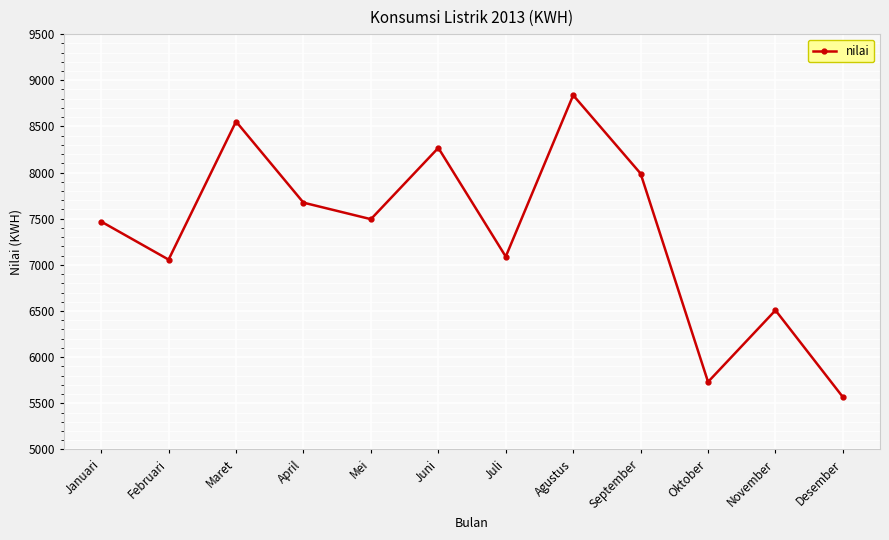

The chart shows a value of 12507.1 at Mei. True or false?

False